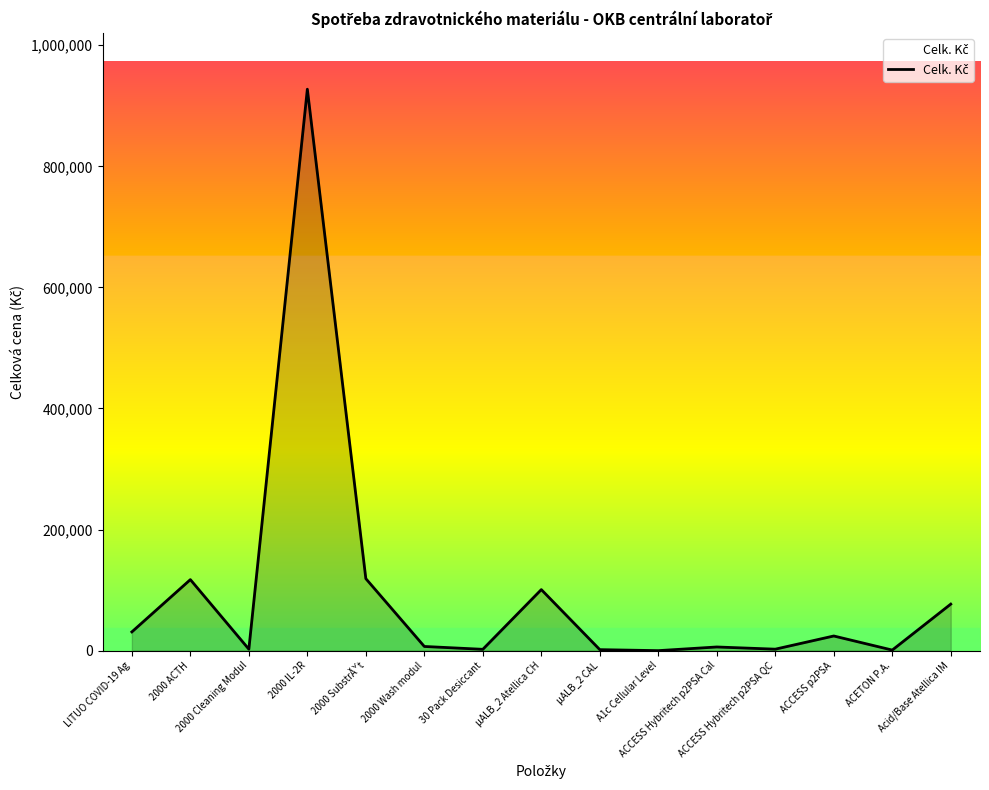

What is the difference between the maximum and minimum values?

927370.7